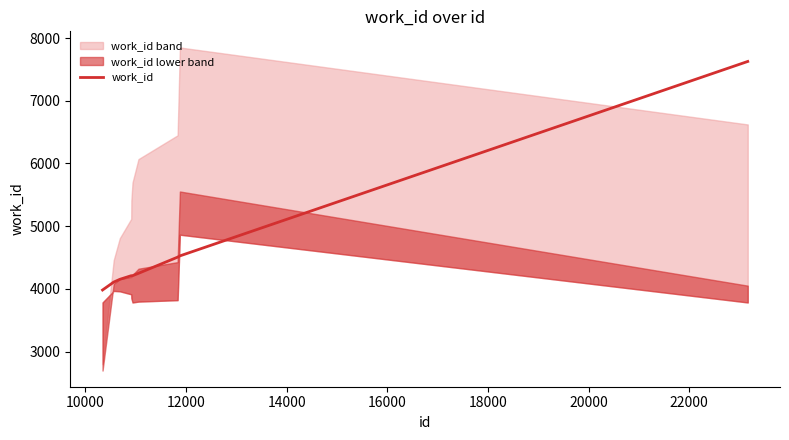

What is the highest value of the work_id series?

7626